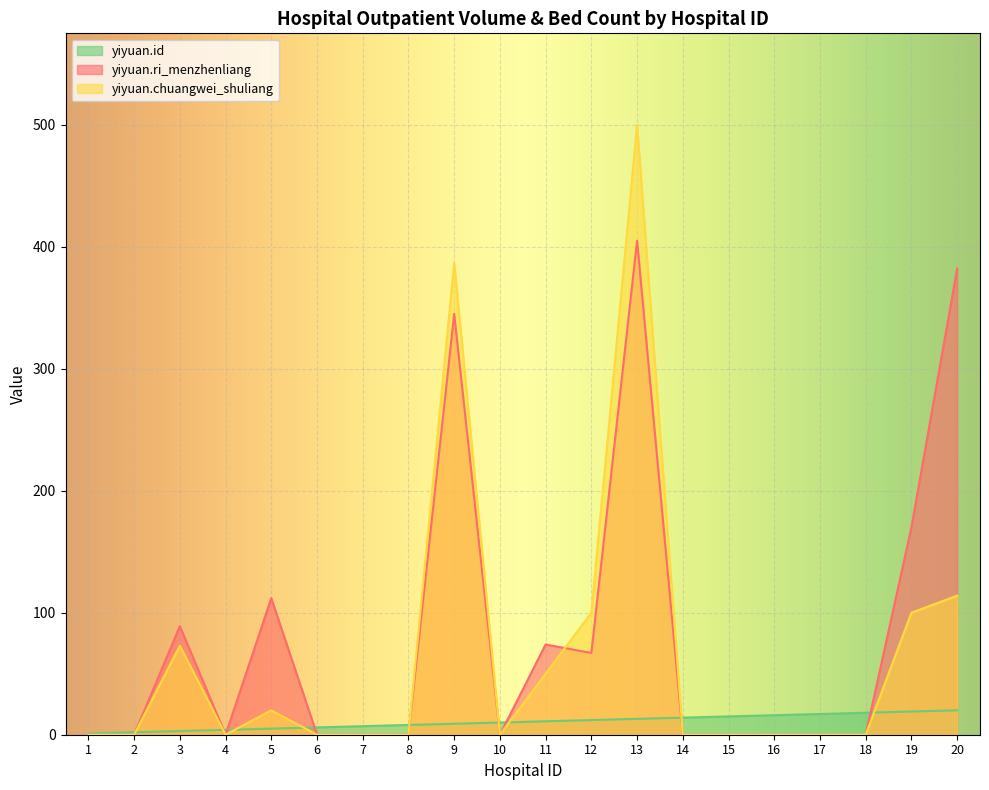

How many intersections are there between yiyuan.id and yiyuan.chuangwei_shuliang?

9